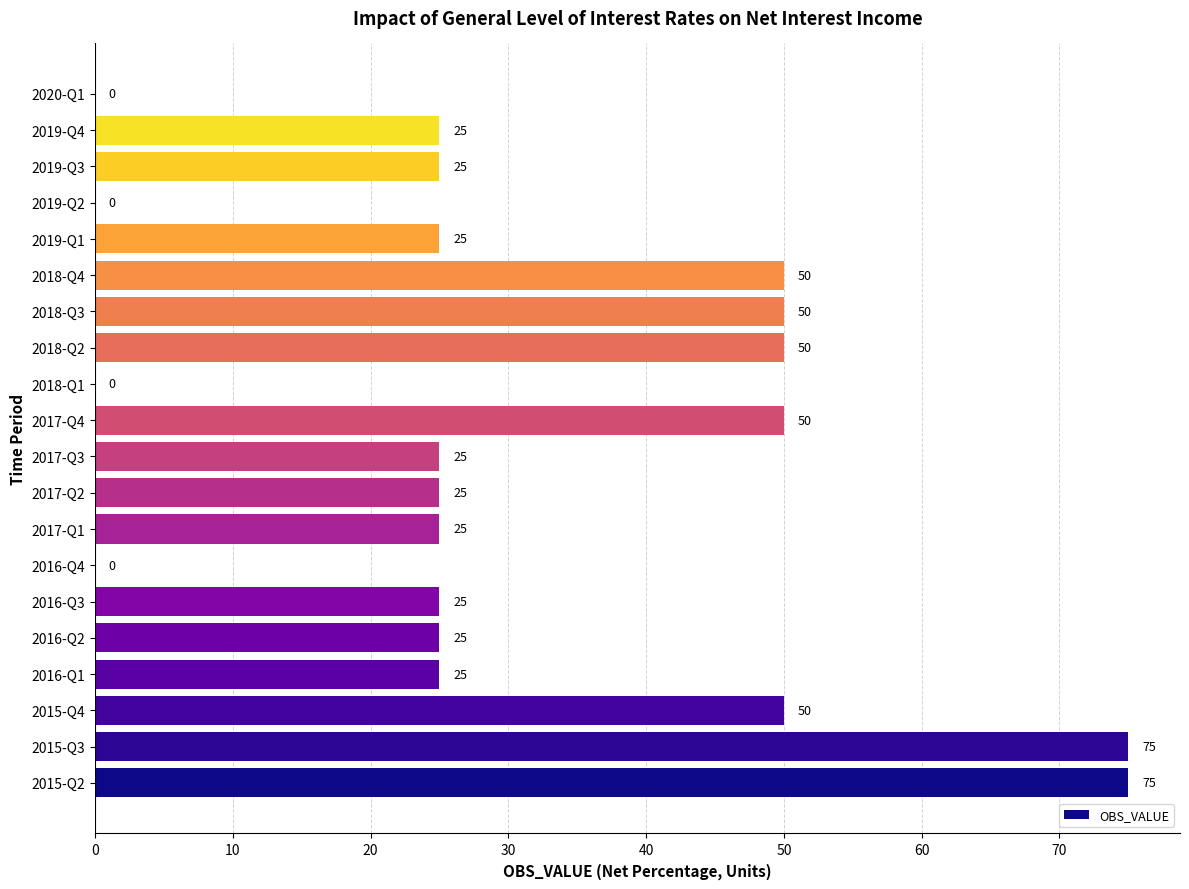

What is the ratio of the value at 2016-Q3 to the value at 2019-Q1?

1.0